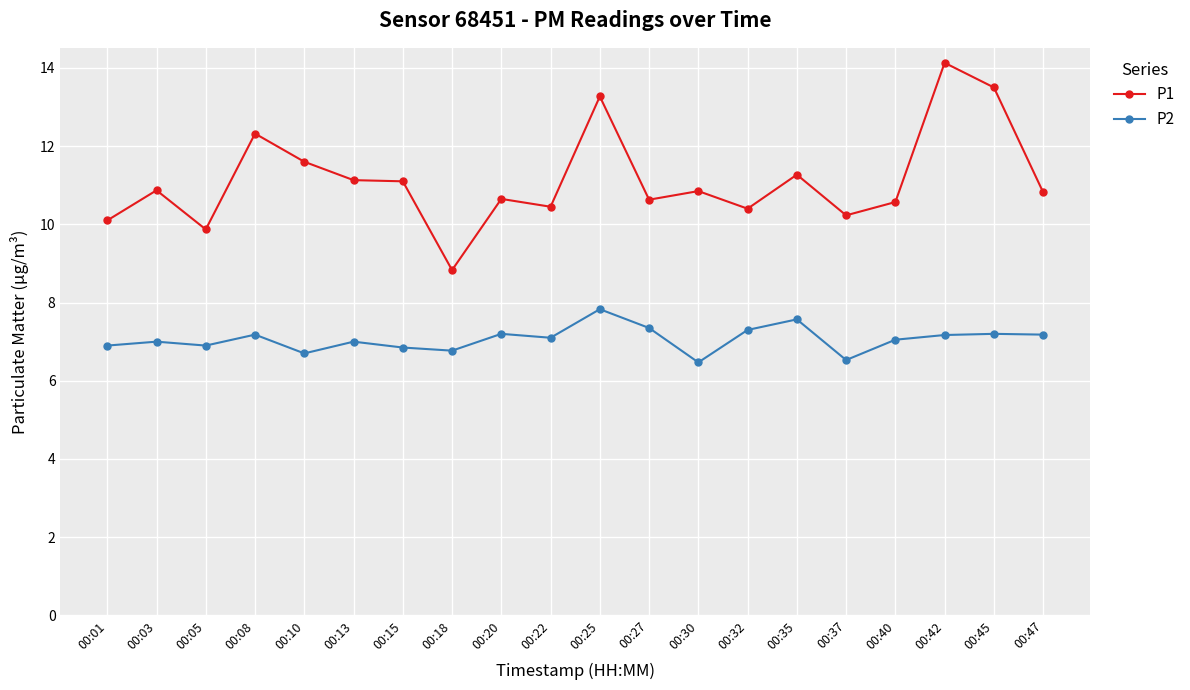

What is the difference between the maximum and second lowest values in the P1 series?

4.3